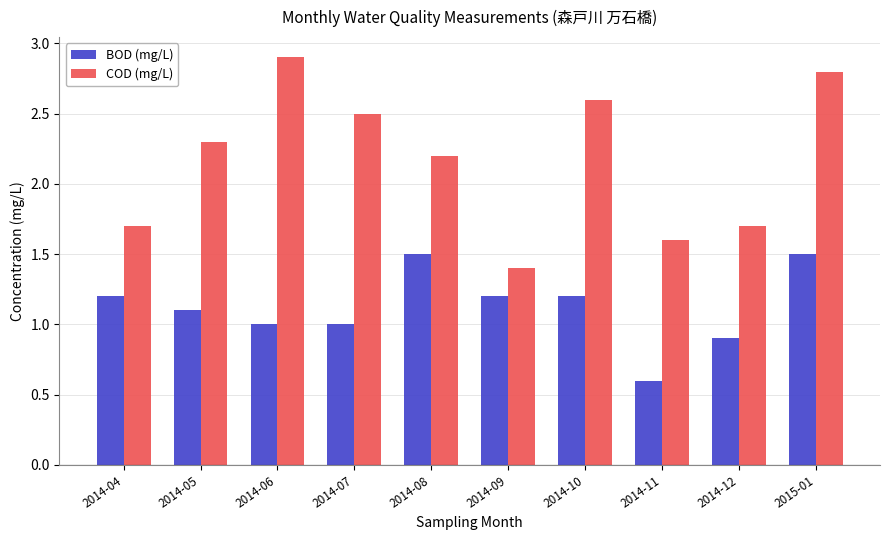

Where is COD (mg/L) nearest to the value 2?

2014-08